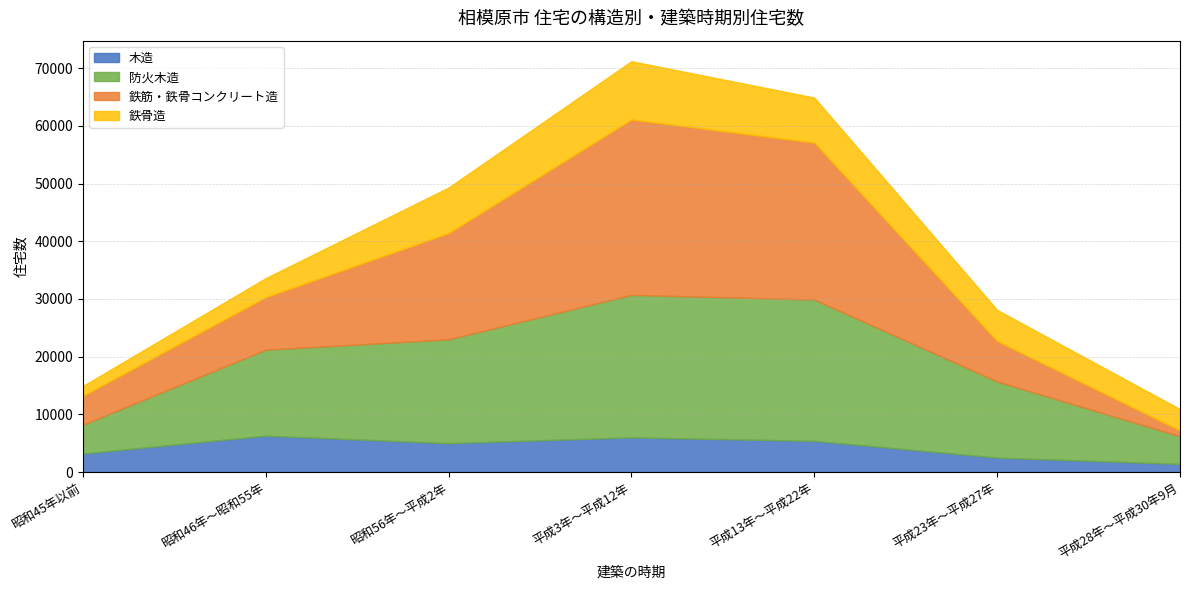

Which has a higher value, 平成23年～平成27年 or 昭和56年～平成2年?

昭和56年～平成2年